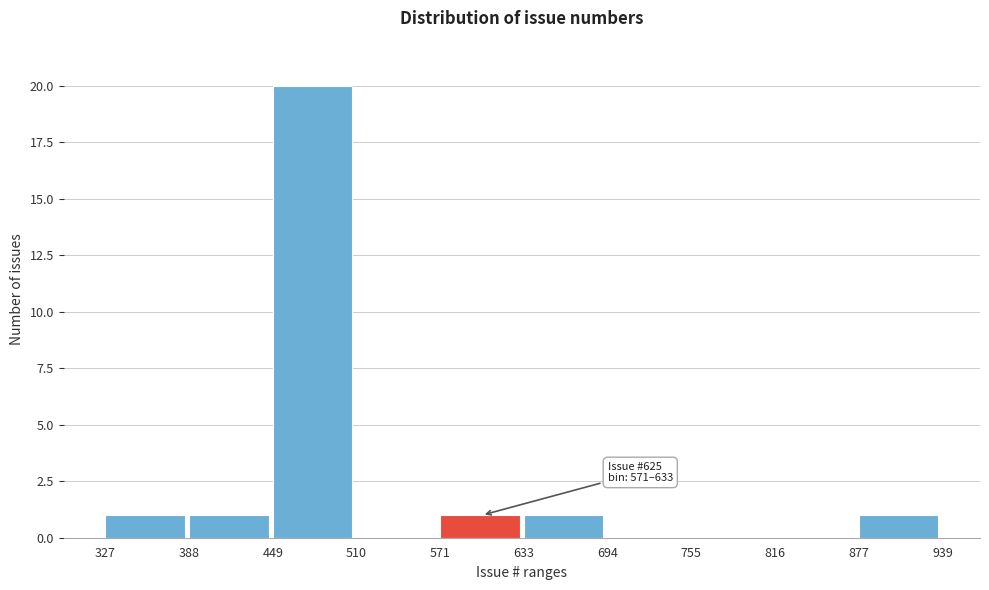

Which range on the x-axis has the tallest bar?

449 to 510